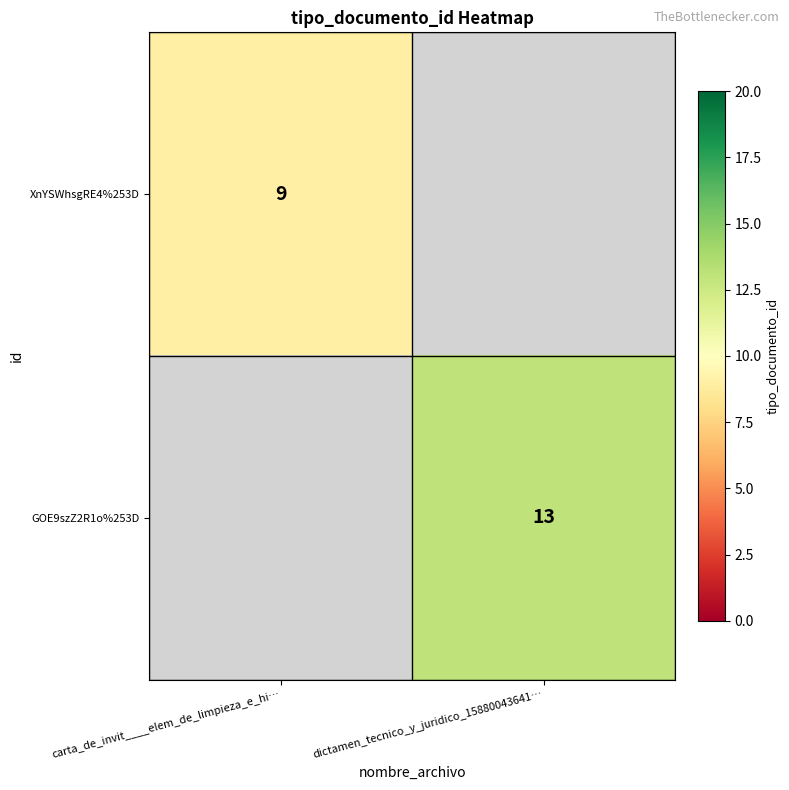

Is it true that XnYSWhsgRE4%253D equals 14.6 at carta_de_invit____elem_de_limpieza_e_hi…?

False